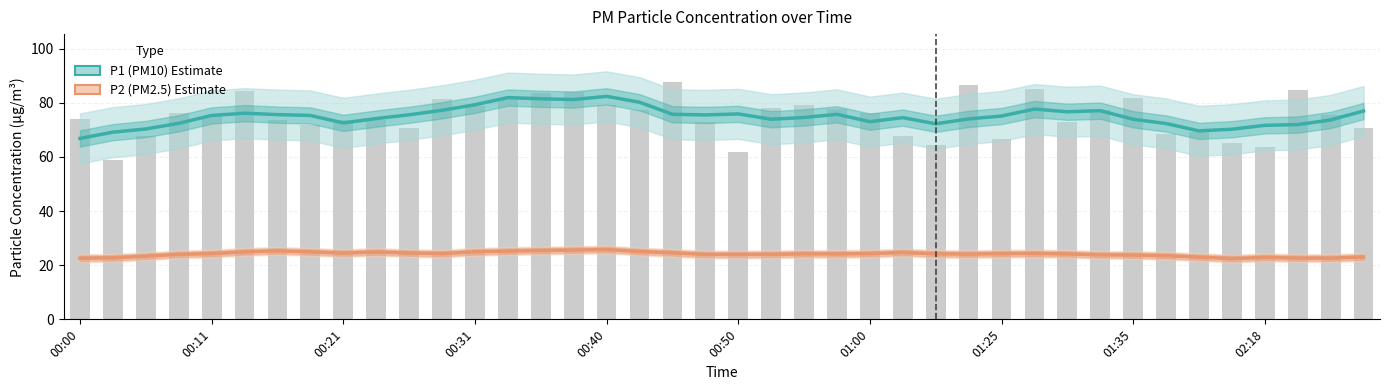

How many values in the P1 (PM10) Estimate series are below 75?

19